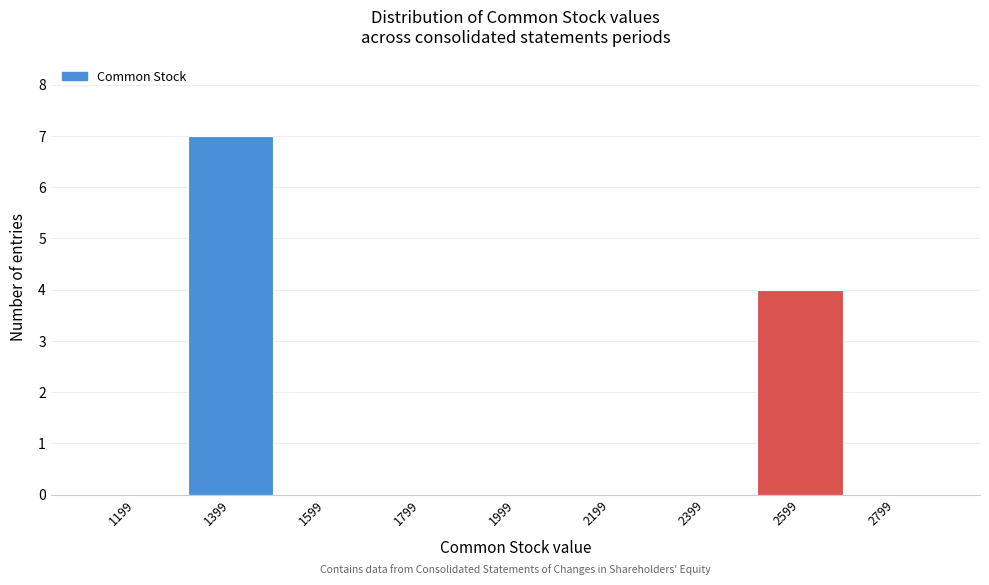

Over which range of the x-axis is the bar tallest?

1300 to 1500